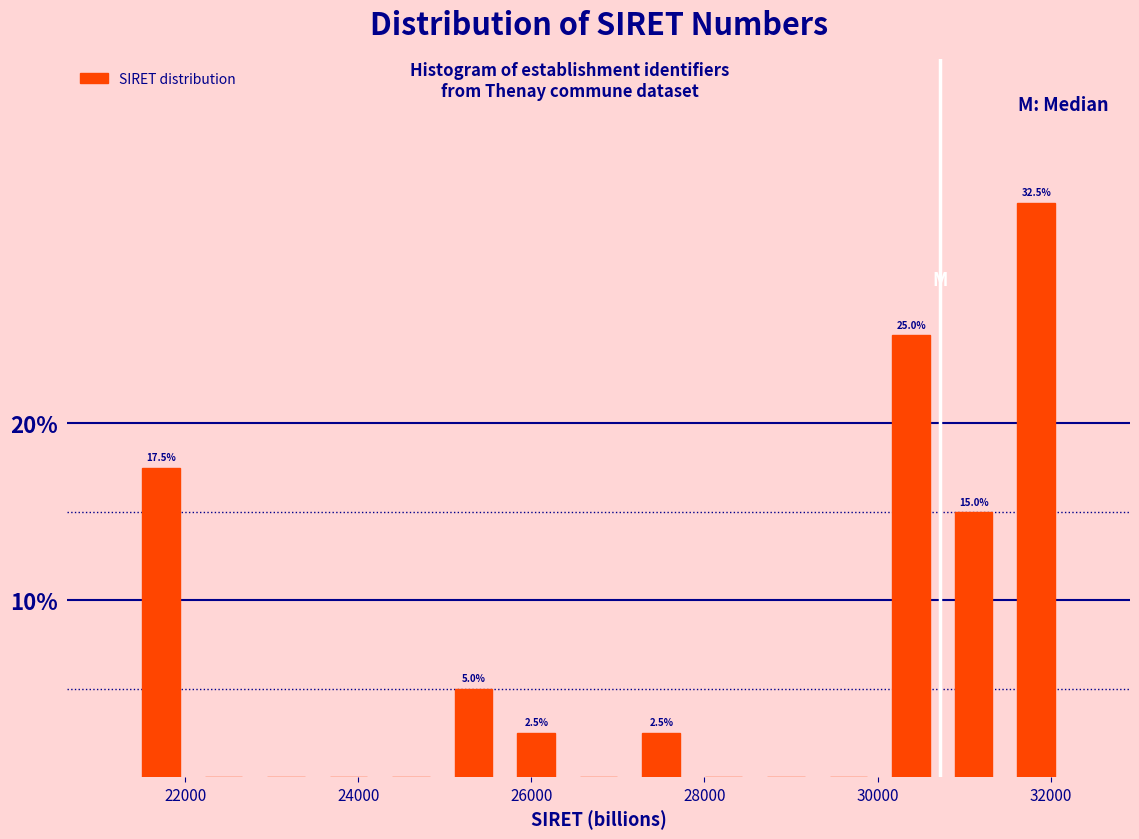

Read against the x-axis, roughly where is the centre of the tallest bar?

31800